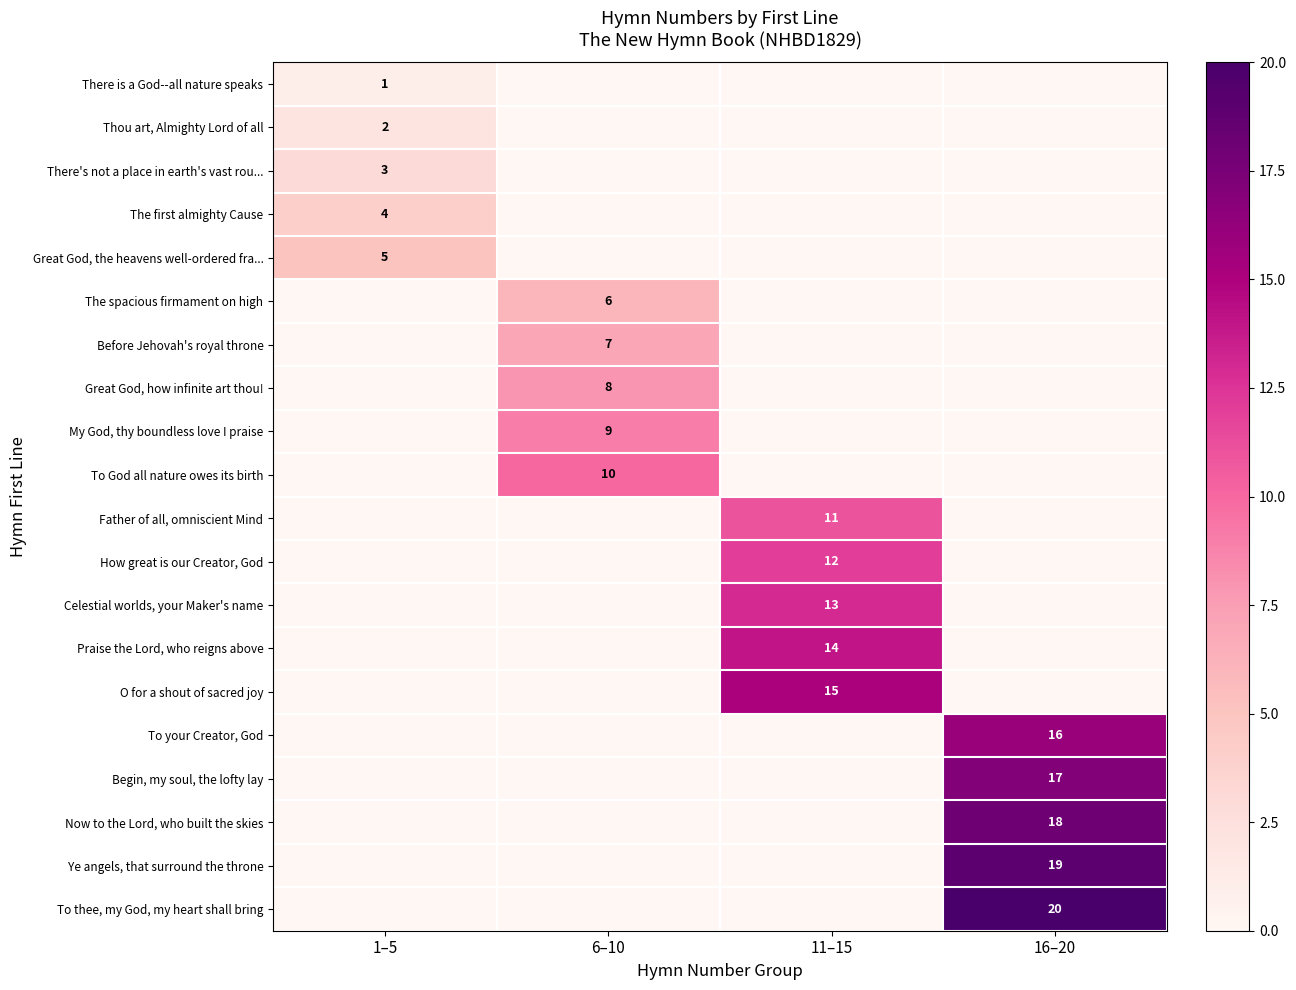

True or false: Begin, my soul, the lofty lay has a value of 17 at 16–20.

True